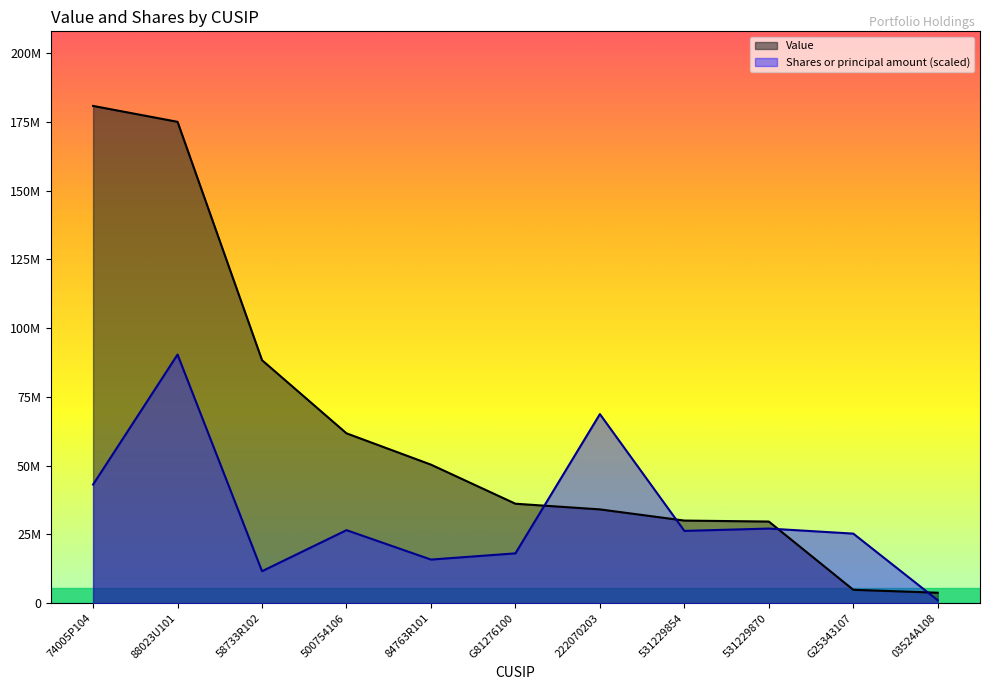

How many values in the Value series are below 36162000?

5